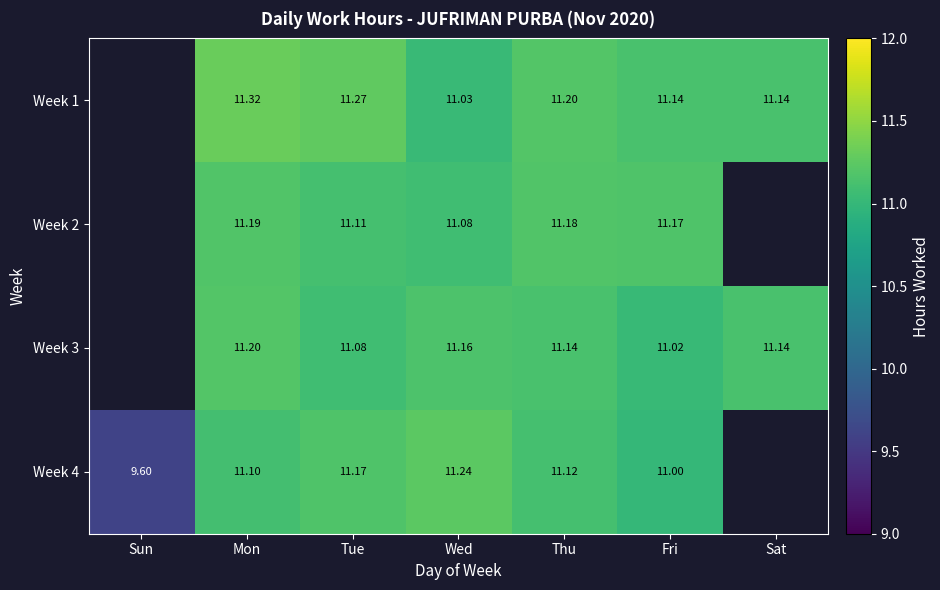

Is the value of Week 3 at Sat greater than the value of Week 4 at Tue?

No